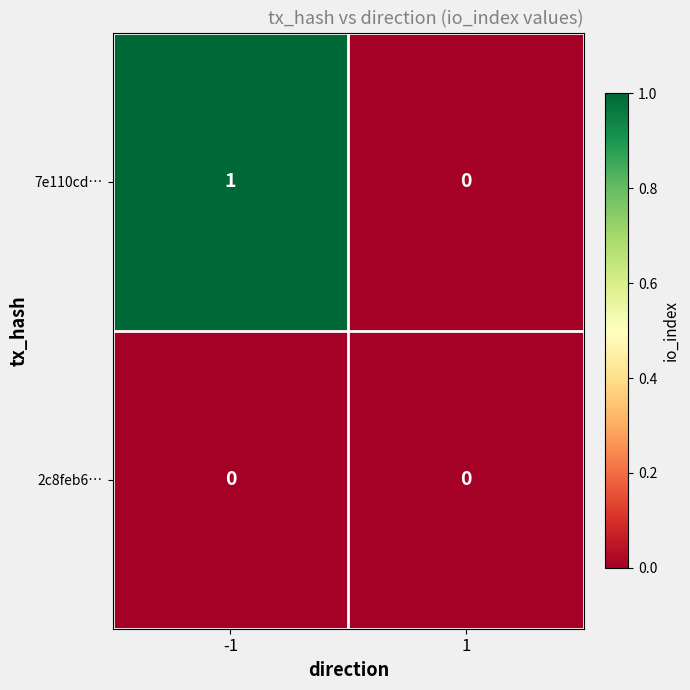

The value of 2c8feb6… at -1 is 0. True or false?

True